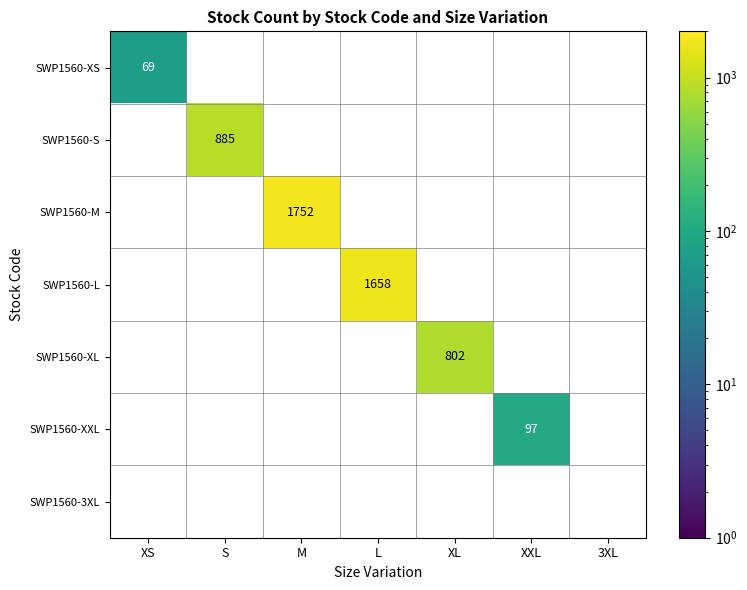

What is the smallest value displayed?

69.0